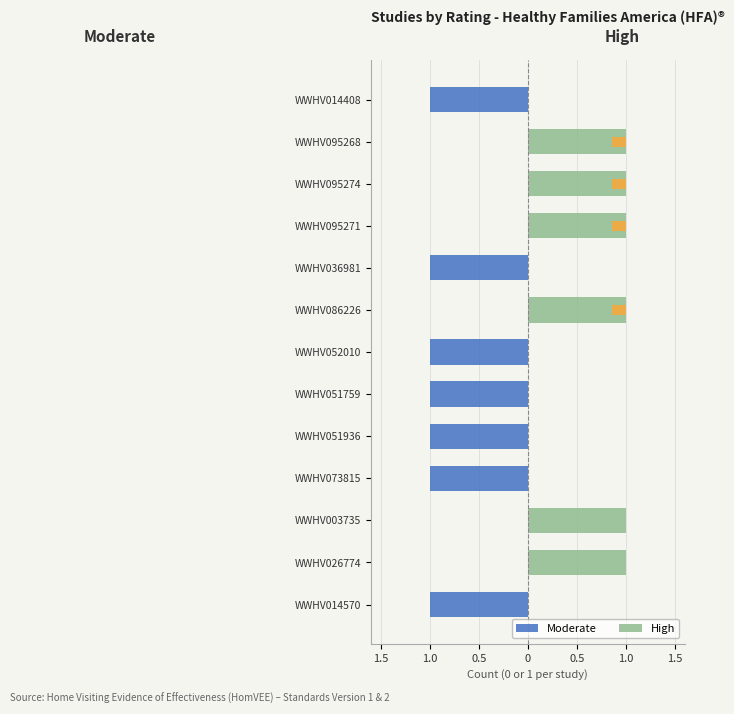

Rank the series at WWHV026774 from lowest to highest value.

Moderate, High